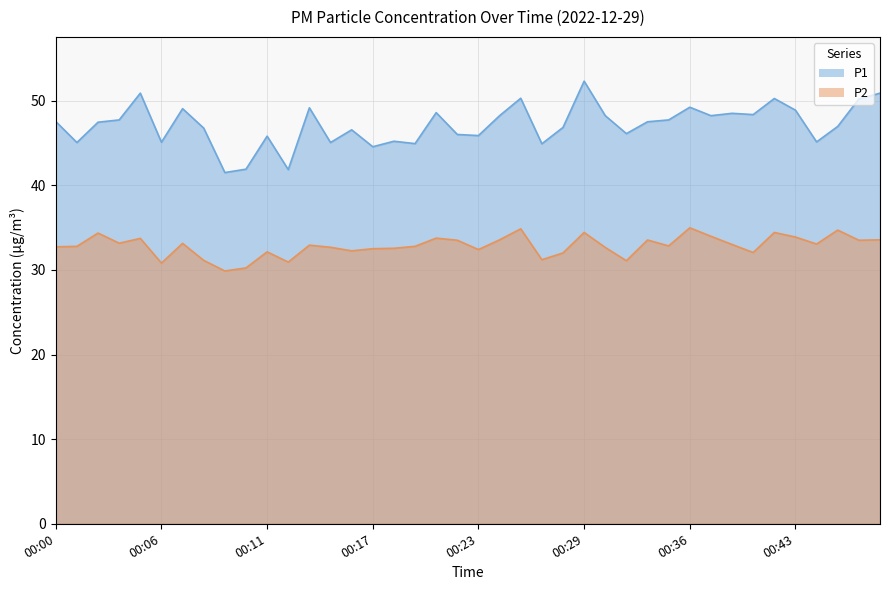

What is the difference between the maximum and minimum values in the P2 series?

5.1